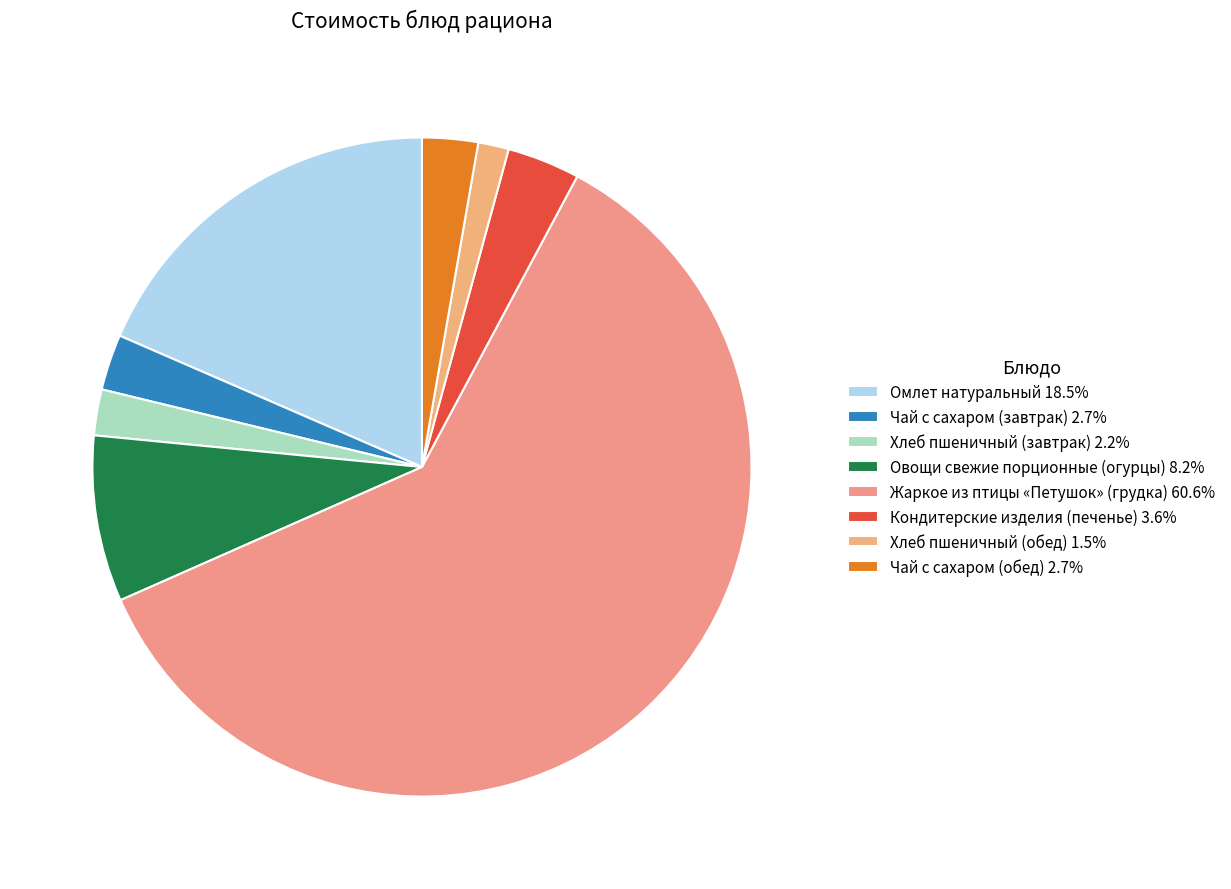

How much of the chart is everything except Чай с сахаром (обед)?

97.3%